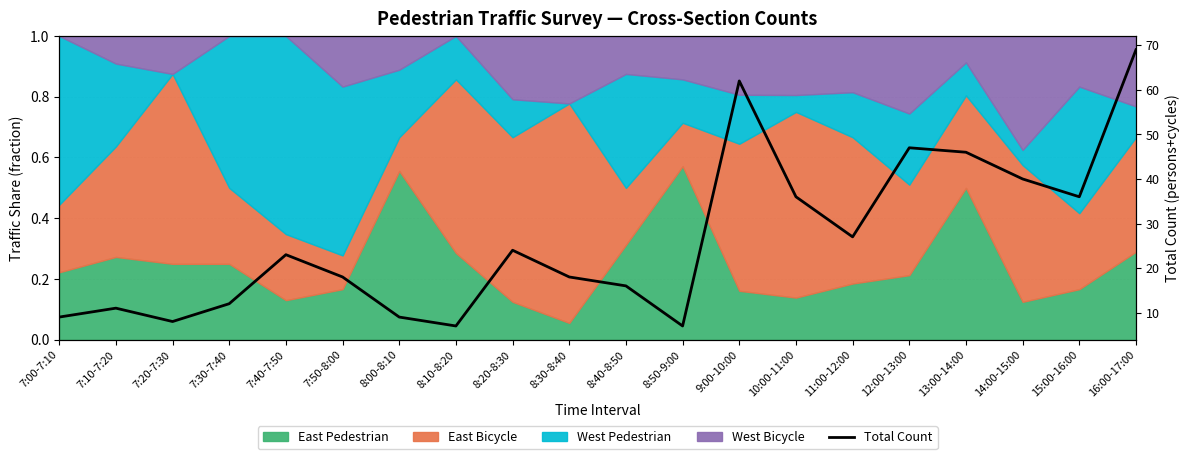

Reading left to right, list all the values displayed in this chart.

9	11	8	12	23	18	9	7	24	18	16	7	62	36	27	47	46	40	36	69